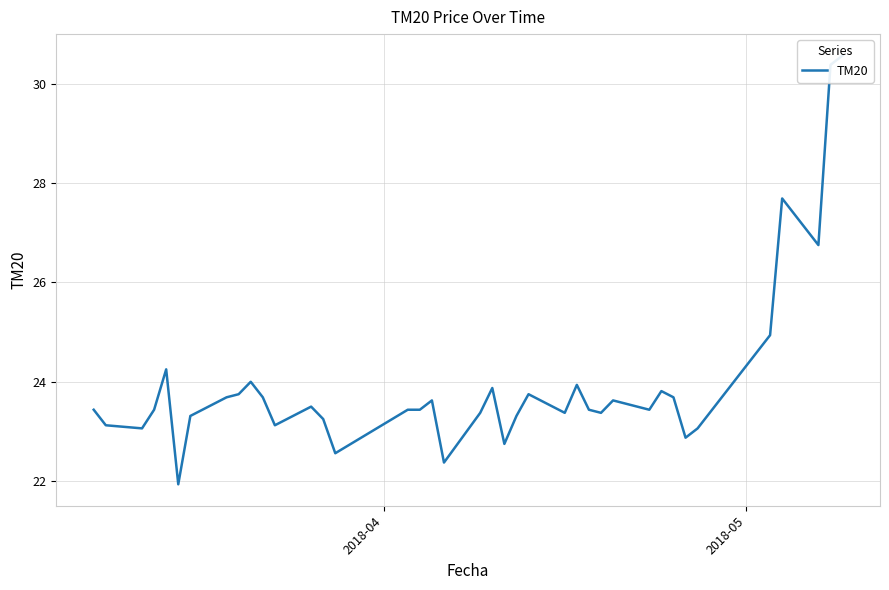

How many interior local peaks (higher than both neighbors) does the data have?

10